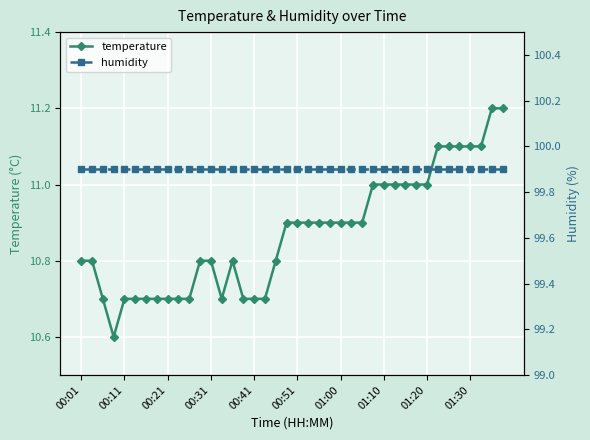

The temperature series shows 10.7 at 00:21. True or false?

True